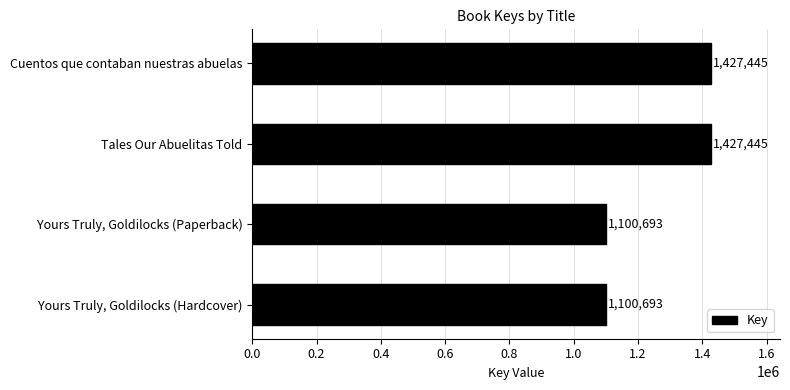

How many distinct data groups are displayed?

1